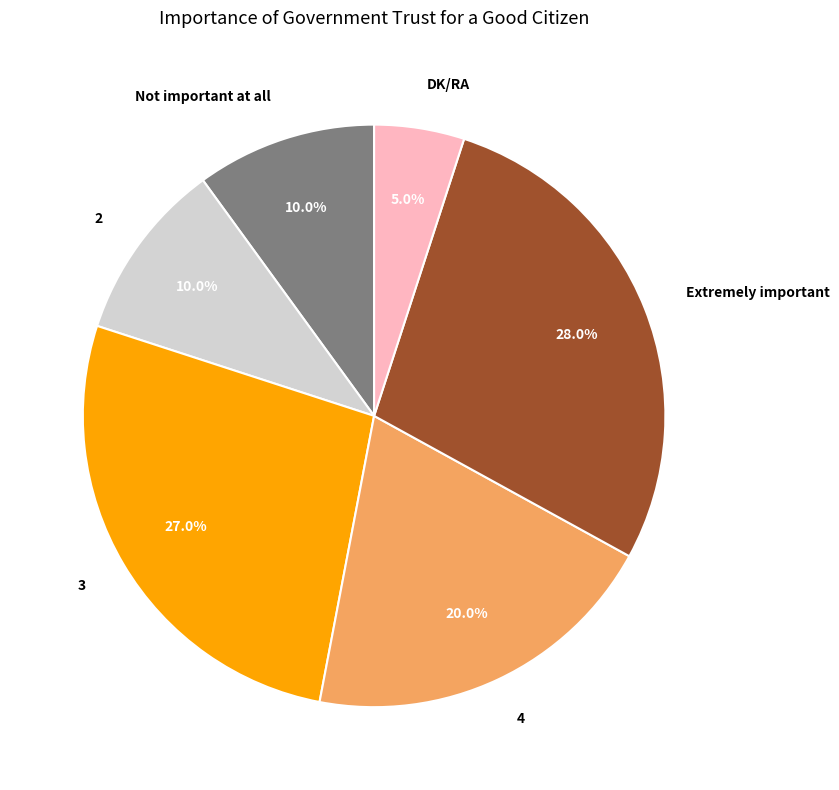

Count the number of slices in the pie.

6